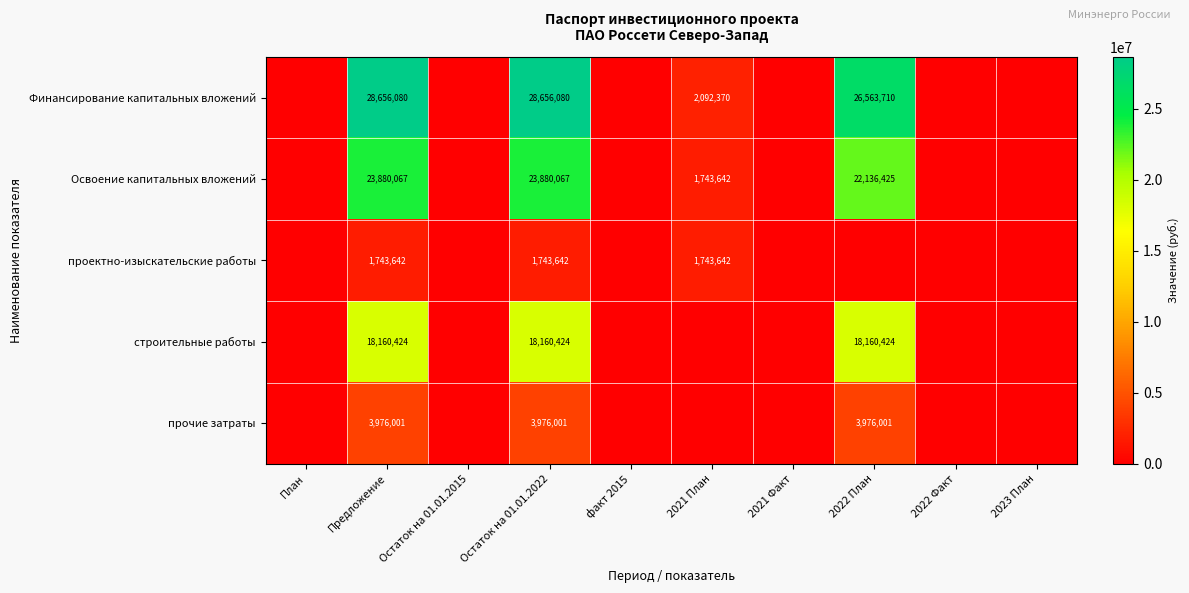

What is the difference between the highest and lowest values at 2021 План?

2092370